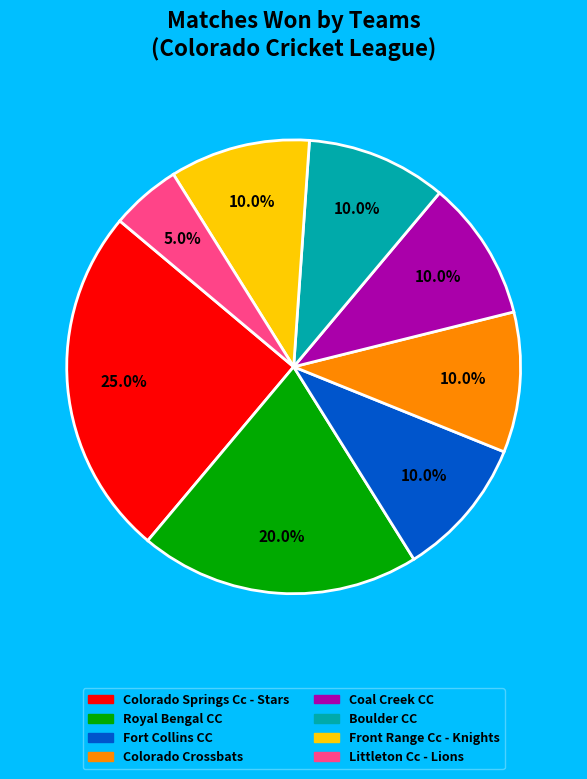

How many slices are in this pie chart?

8